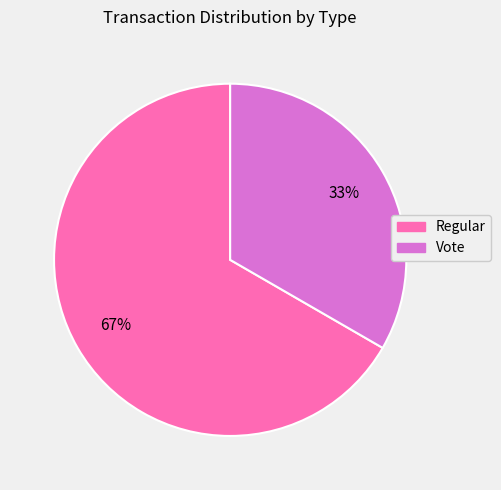

The Regular slice represents 57% of the pie. True or false?

False